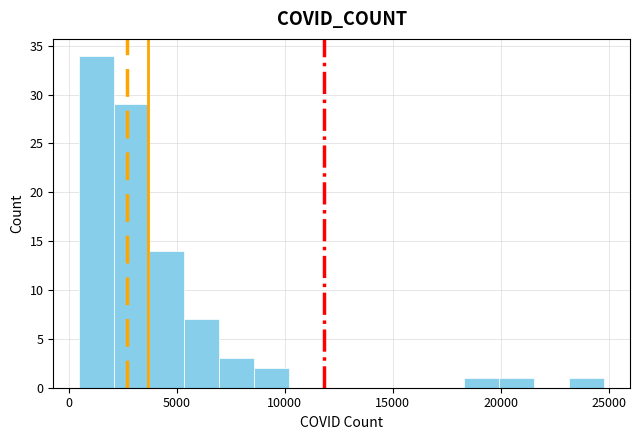

Around what value on the x-axis is the tallest bar? Give the approximate position of its centre, as read against the axis.

1500